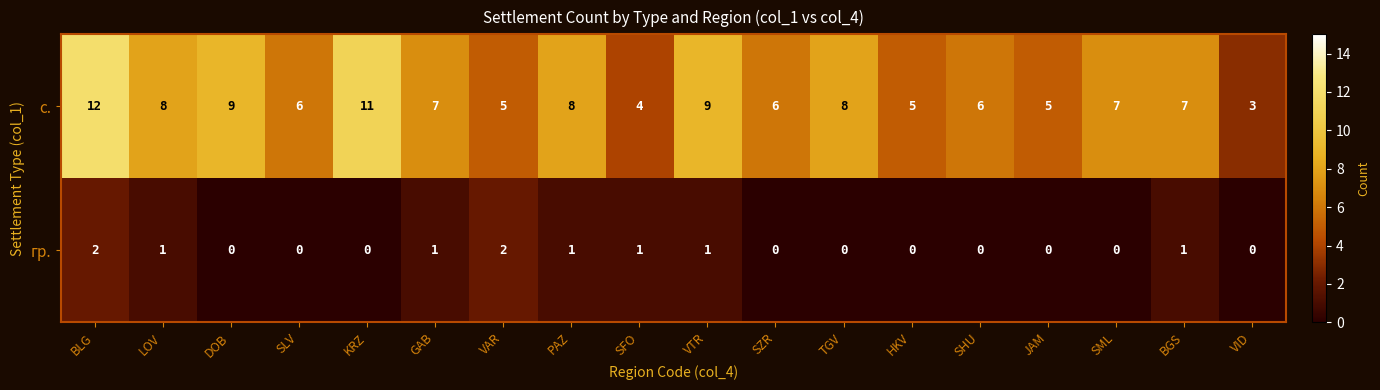

Is the value of с. at VTR greater than the value of гр. at VID?

Yes